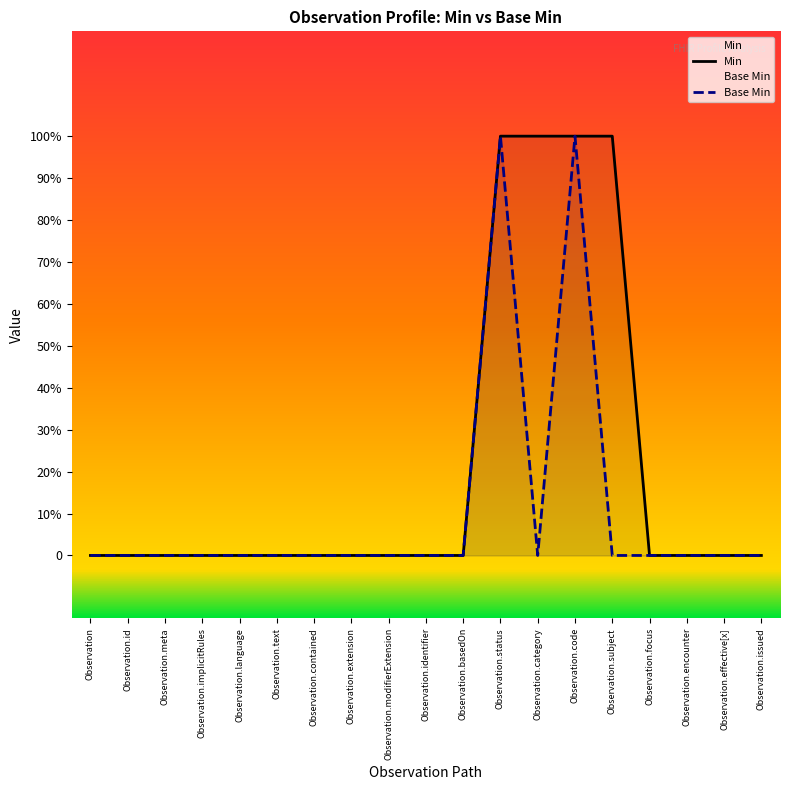

Which category has the highest value in the Base Min series?

Observation.status